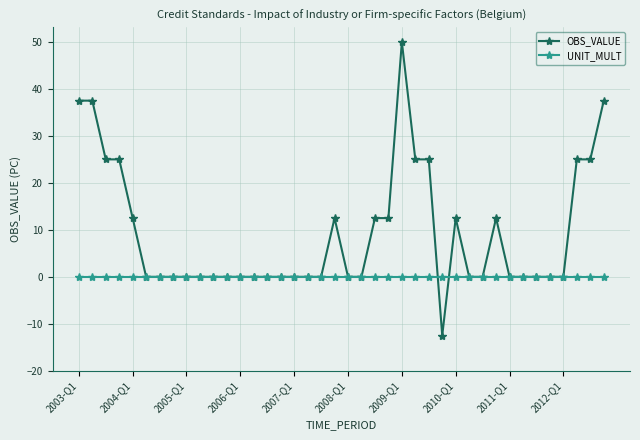

At how many categories does at least one series exceed 10?

16